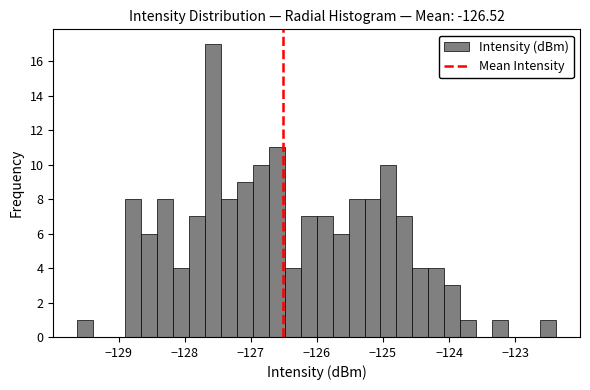

Around what value on the x-axis is the tallest bar? Give the approximate position of its centre, as read against the axis.

-127.6